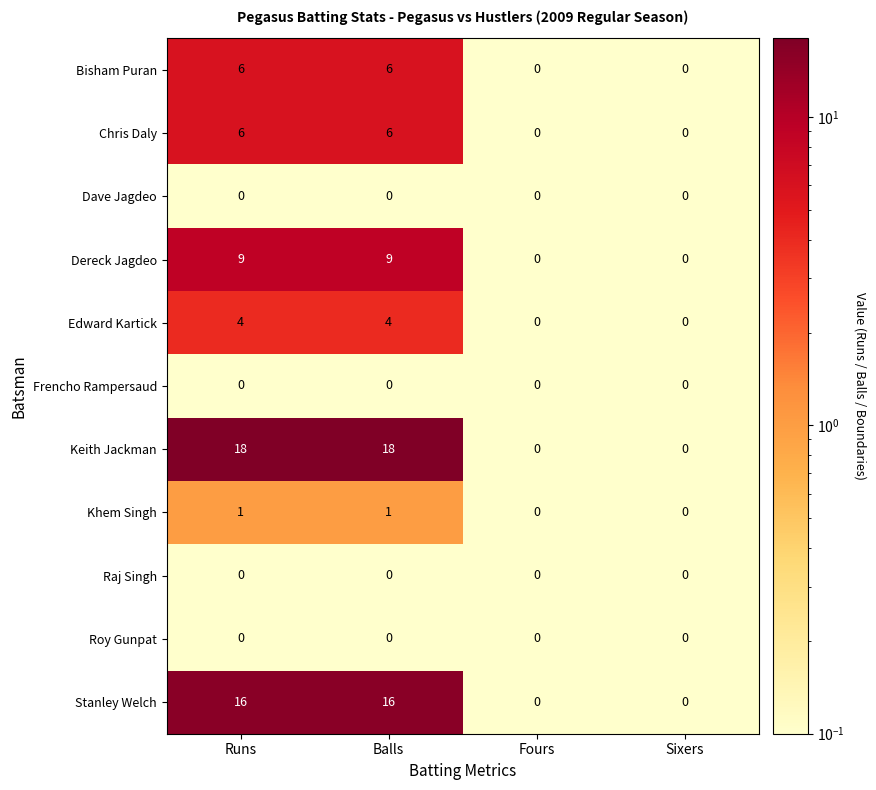

What is the difference between the second highest and minimum values in the Chris Daly series?

6